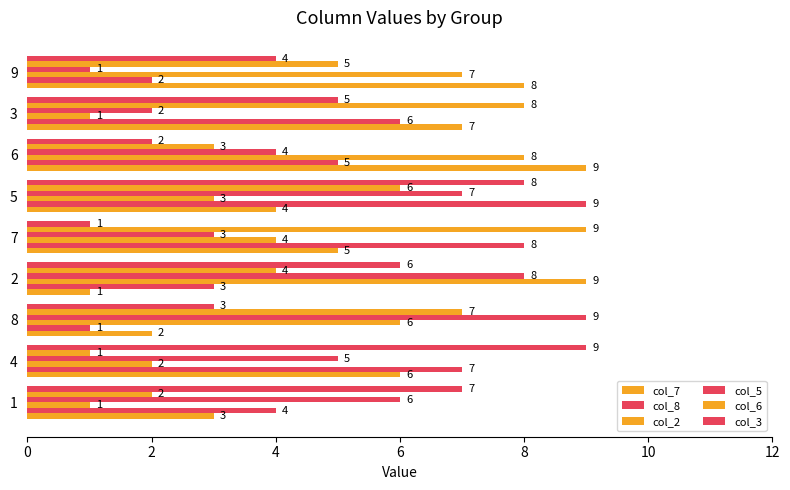

Which series has the widest spread of values?

col_7